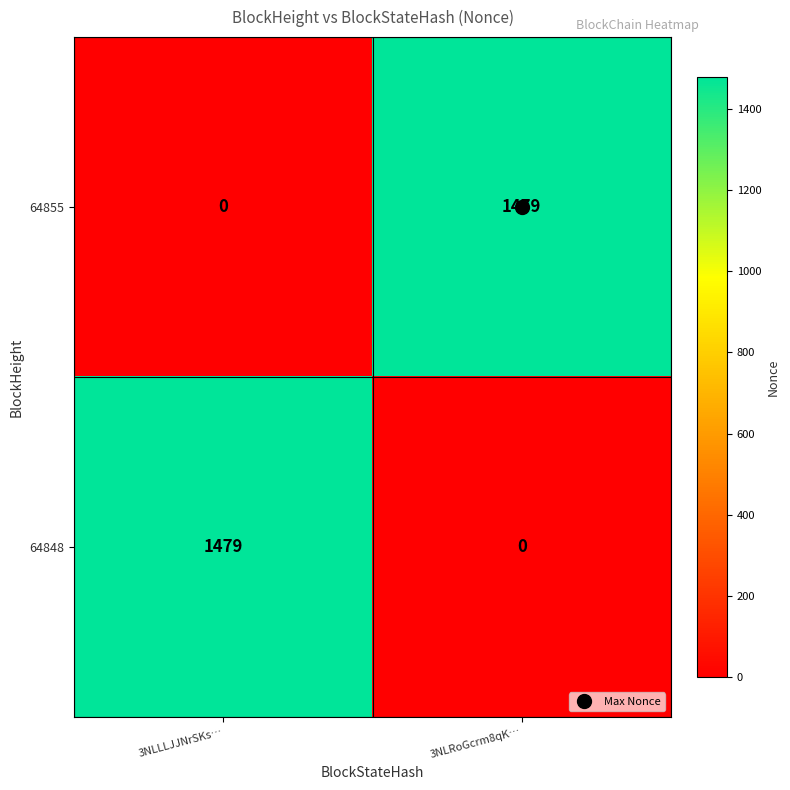

What is the average value of the 64848 series?

740